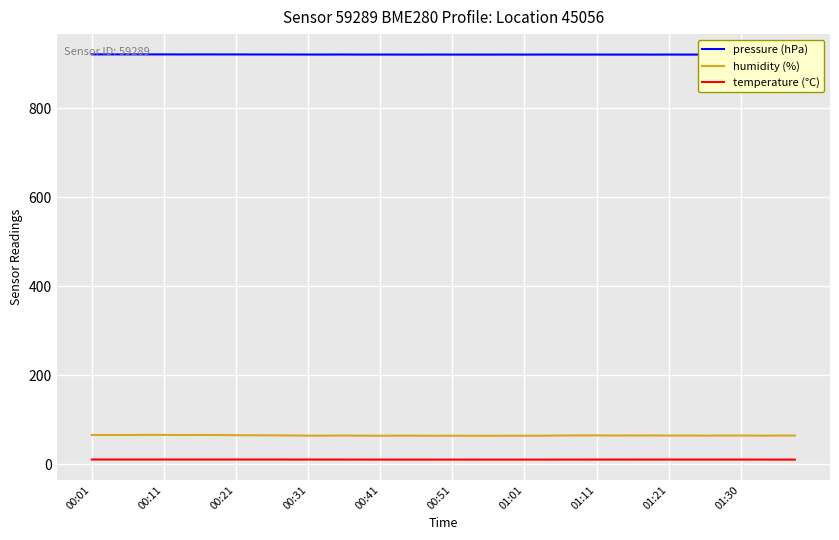

Rank the series by their maximum value, from highest to lowest.

pressure (hPa), humidity (%), temperature (°C)